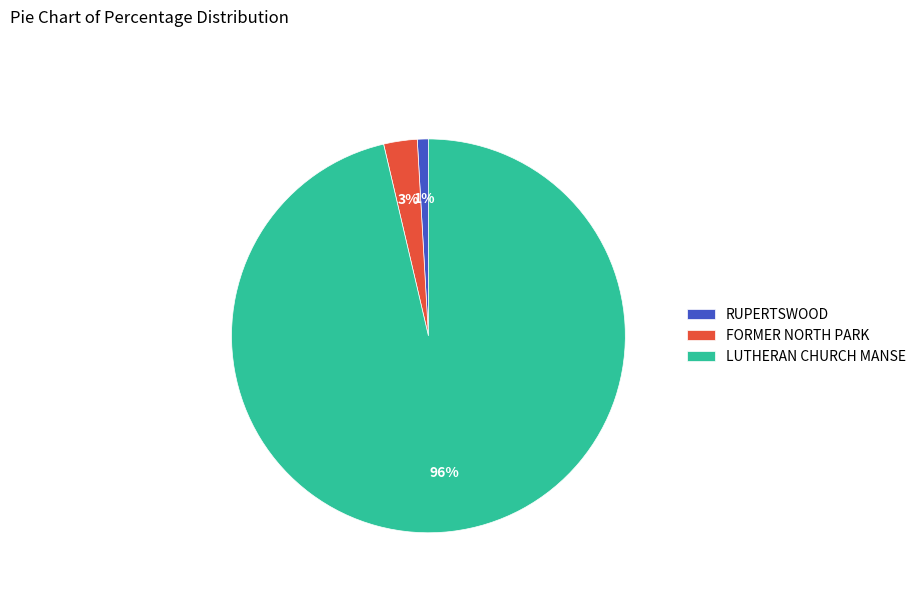

True or false: RUPERTSWOOD accounts for 1% of the total.

True